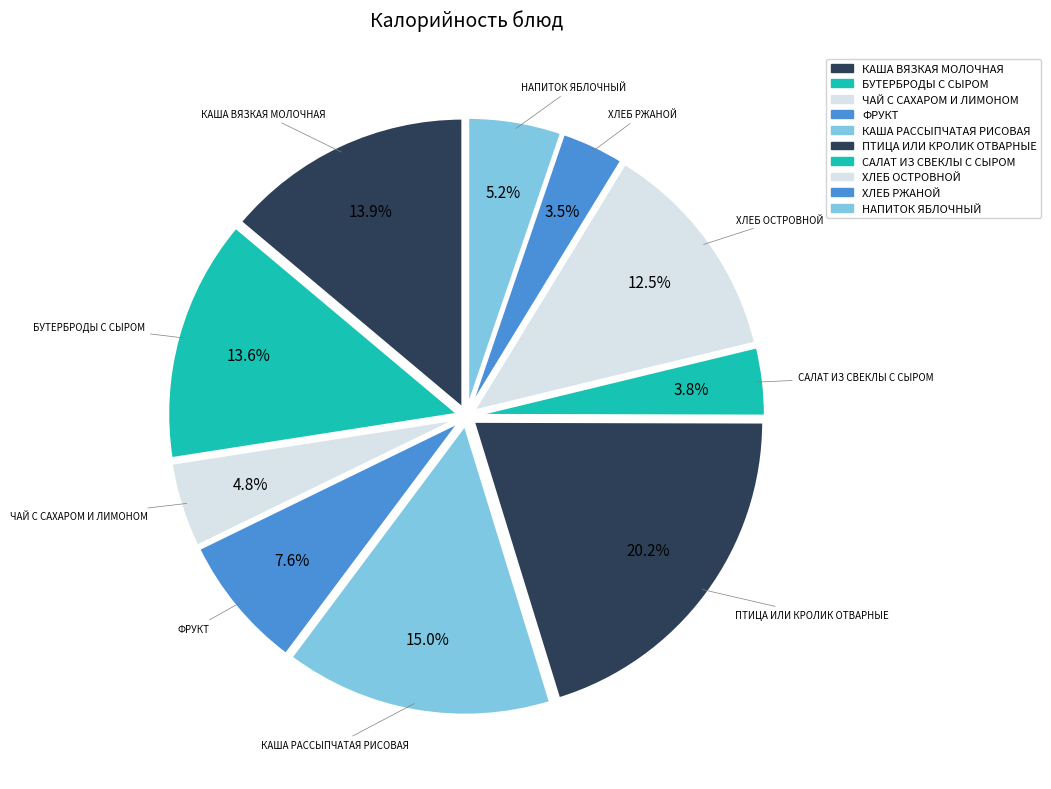

Is it true that ЧАЙ С САХАРОМ И ЛИМОНОМ is 5% of the pie?

True